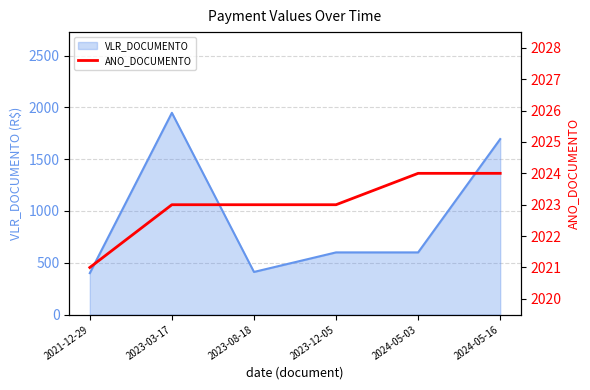

Which has a higher value, 2023-12-05 or 2024-05-16?

2024-05-16